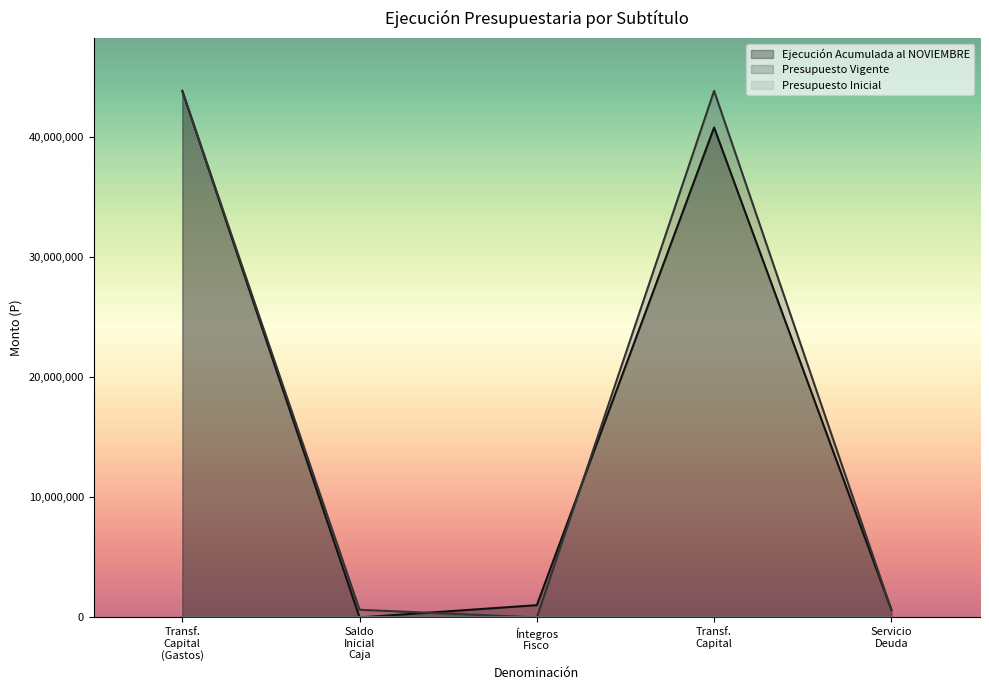

What is the total value across all series at Saldo Inicial Caja?

639444